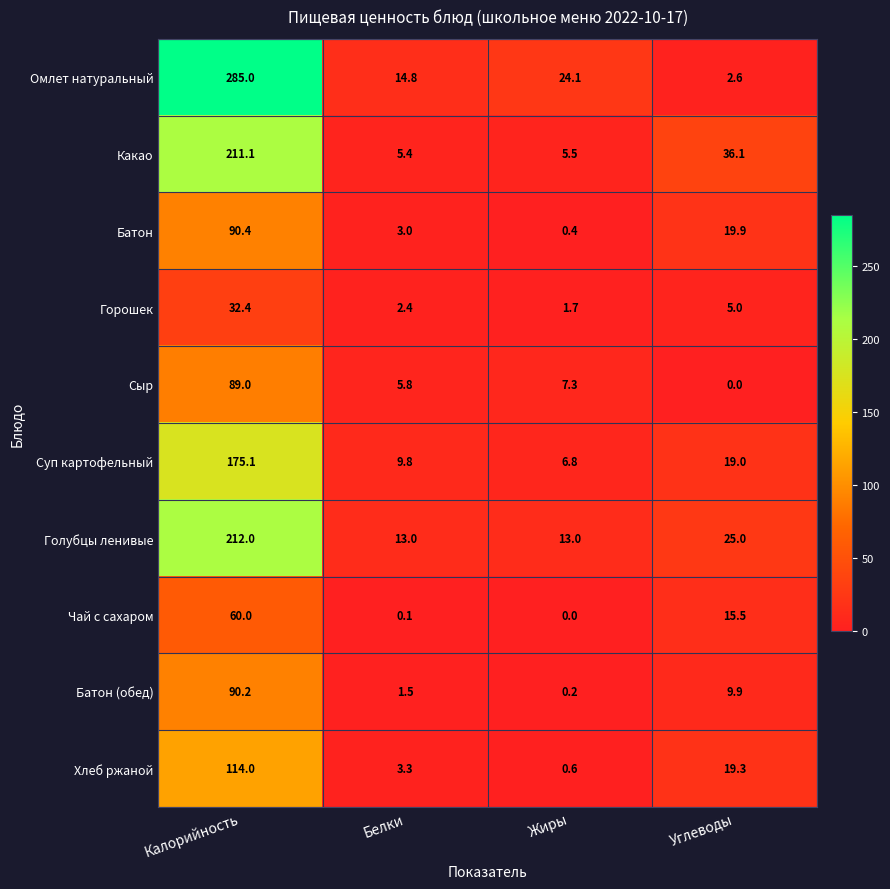

List the labels in order of Батон value, smallest first.

Жиры, Белки, Углеводы, Калорийность